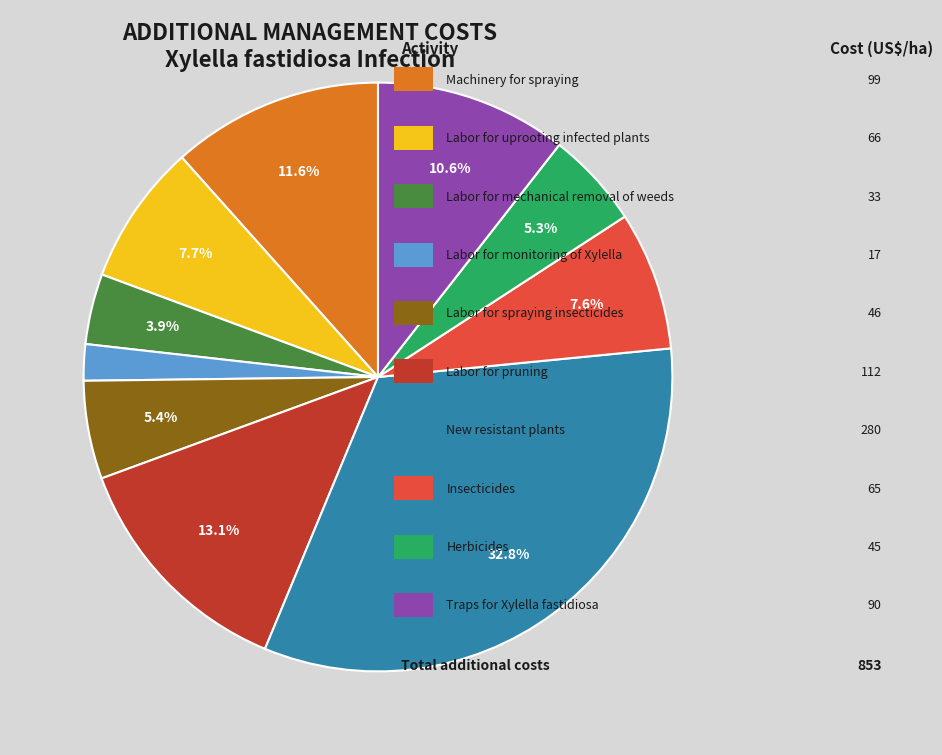

Is there any slice that represents more than half of the pie?

No